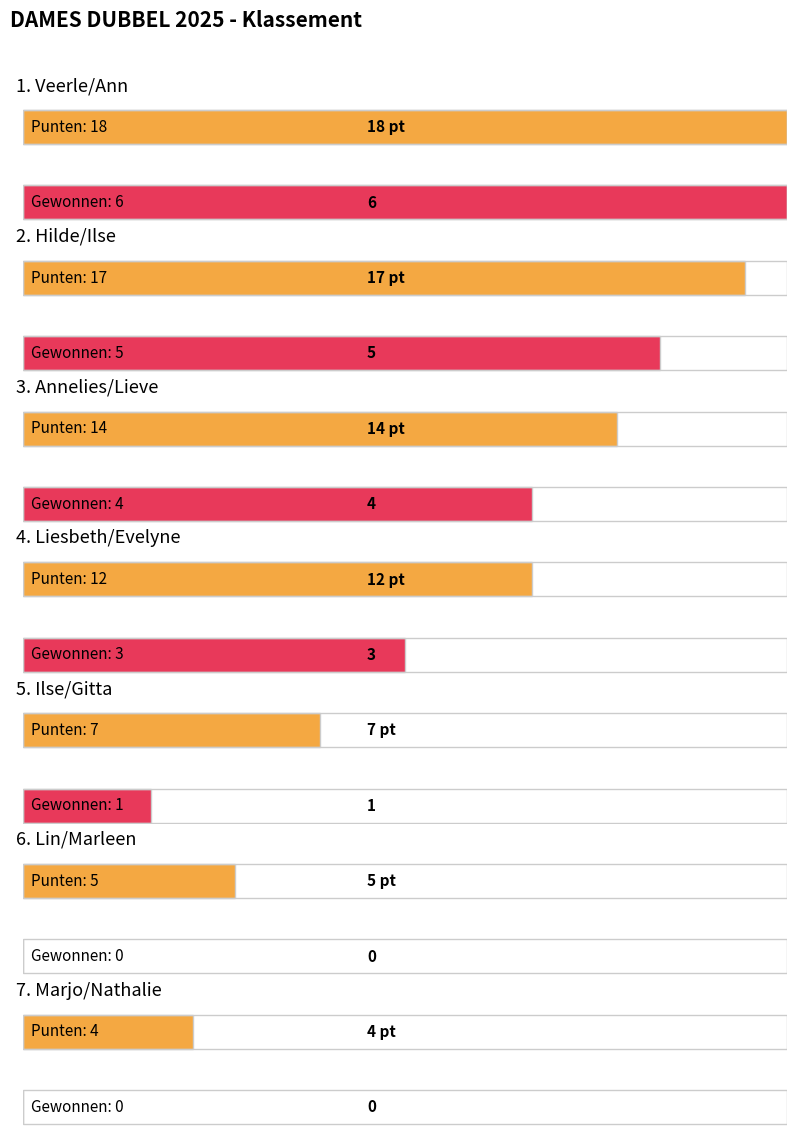

How many bars are there in total?

14